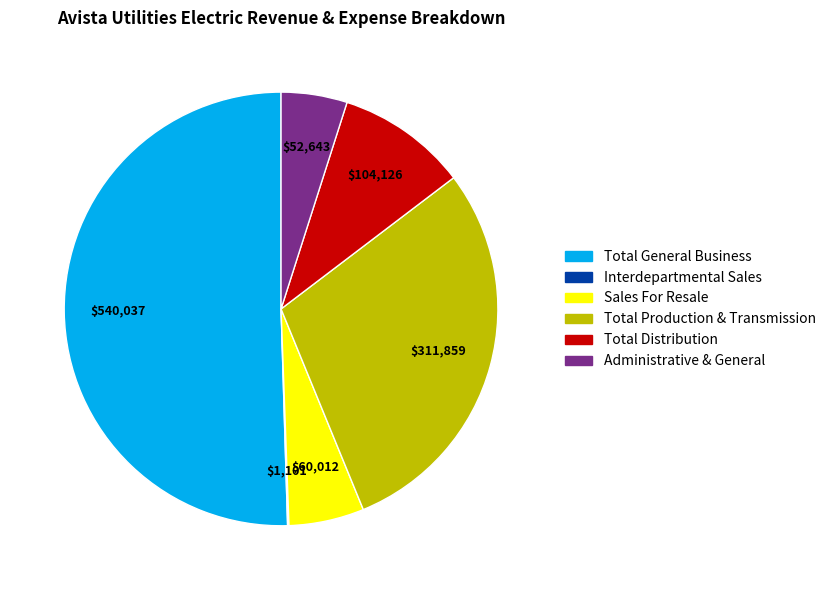

Which category has the biggest portion of the pie?

Total General Business